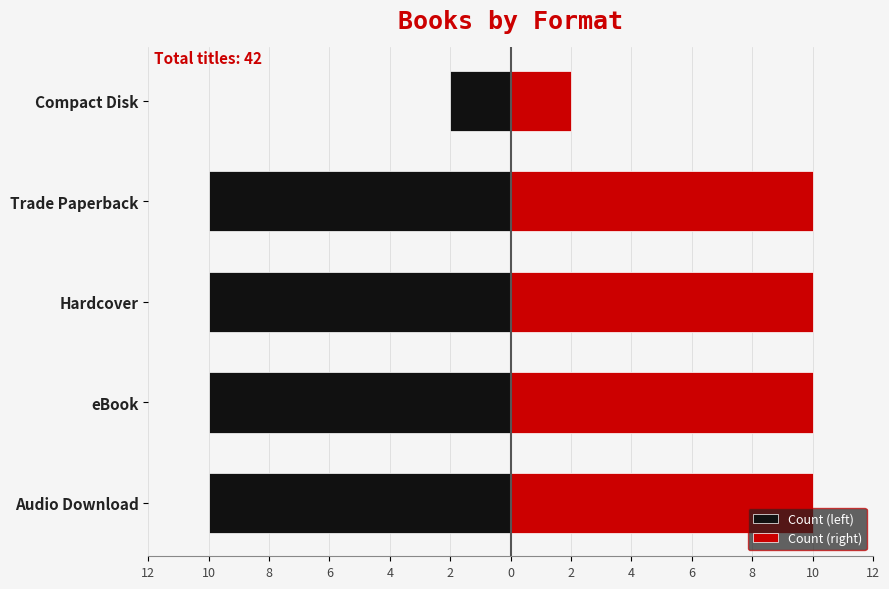

Are the bars horizontal?

Yes